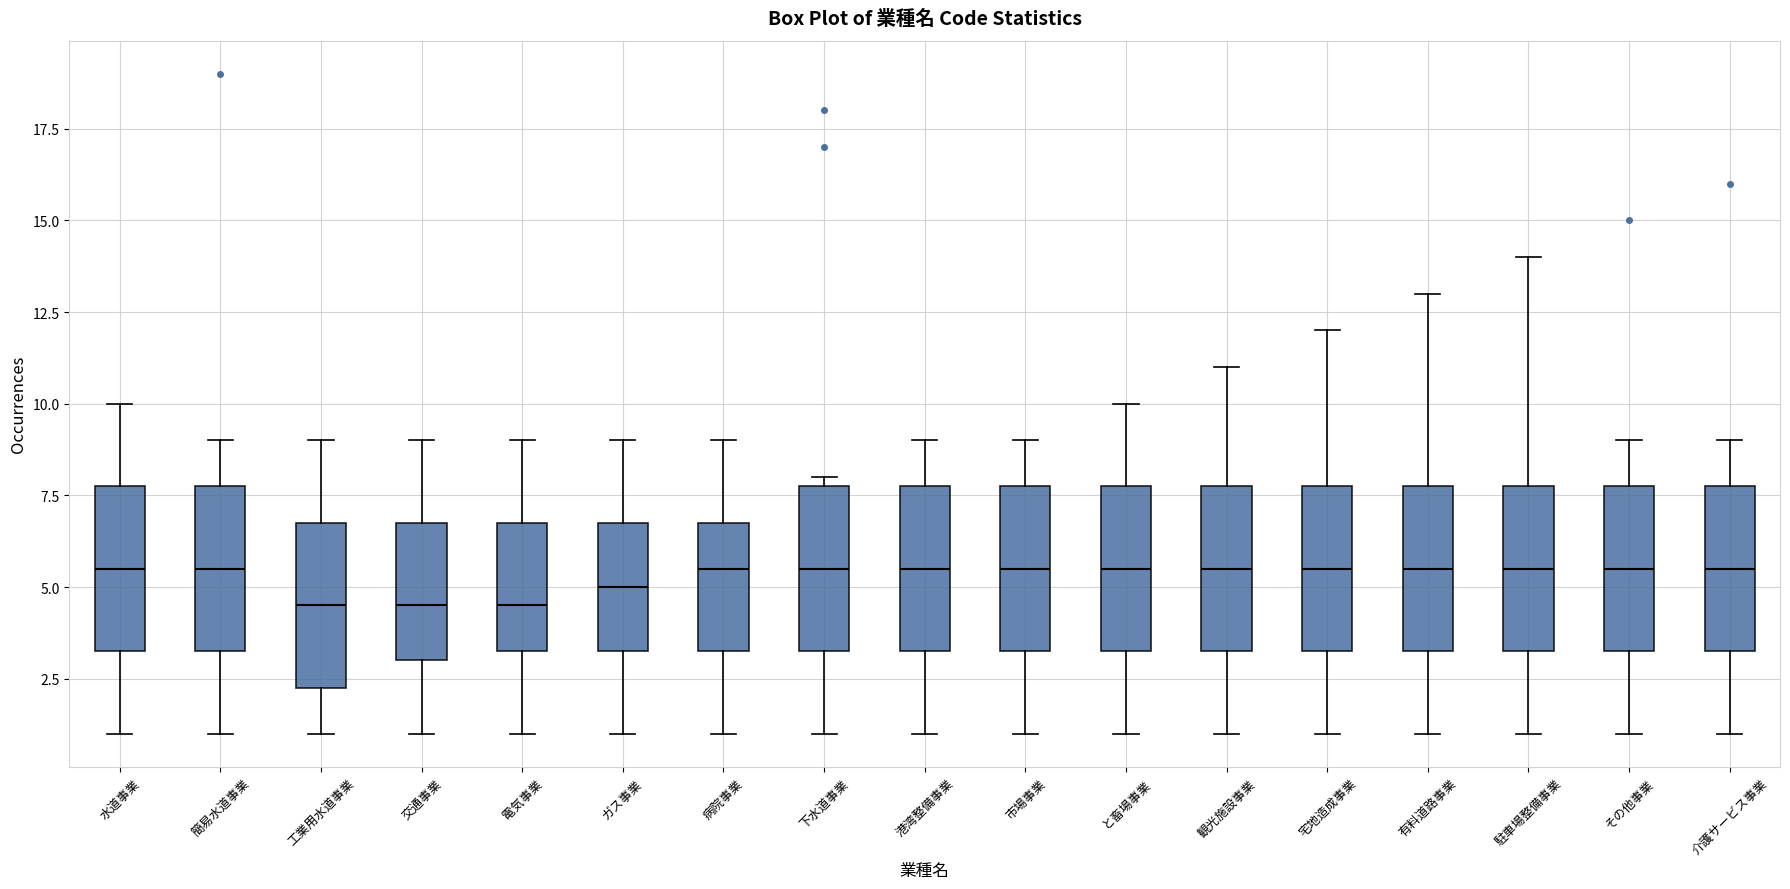

Reading left to right, read every box against the y-axis: the position of its median line, the range the box covers, and the ends of its whiskers. The values are not printed on the chart, so give them approximately, as read against the axis.

水道事業: median 5.5, box 3.5 to 8.0, whiskers 1.0 to 10.0
簡易水道事業: median 5.5, box 3.5 to 8.0, whiskers 1.0 to 9.0
工業用水道事業: median 4.5, box 2.5 to 7.0, whiskers 1.0 to 9.0
交通事業: median 4.5, box 3.0 to 7.0, whiskers 1.0 to 9.0
電気事業: median 4.5, box 3.5 to 7.0, whiskers 1.0 to 9.0
ガス事業: median 5.0, box 3.5 to 7.0, whiskers 1.0 to 9.0
病院事業: median 5.5, box 3.5 to 7.0, whiskers 1.0 to 9.0
下水道事業: median 5.5, box 3.5 to 8.0, whiskers 1.0 to 8.0 (just above the box's upper edge)
港湾整備事業: median 5.5, box 3.5 to 8.0, whiskers 1.0 to 9.0
市場事業: median 5.5, box 3.5 to 8.0, whiskers 1.0 to 9.0
と畜場事業: median 5.5, box 3.5 to 8.0, whiskers 1.0 to 10.0
観光施設事業: median 5.5, box 3.5 to 8.0, whiskers 1.0 to 11.0
宅地造成事業: median 5.5, box 3.5 to 8.0, whiskers 1.0 to 12.0
有料道路事業: median 5.5, box 3.5 to 8.0, whiskers 1.0 to 13.0
駐車場整備事業: median 5.5, box 3.5 to 8.0, whiskers 1.0 to 14.0
その他事業: median 5.5, box 3.5 to 8.0, whiskers 1.0 to 9.0
介護サービス事業: median 5.5, box 3.5 to 8.0, whiskers 1.0 to 9.0